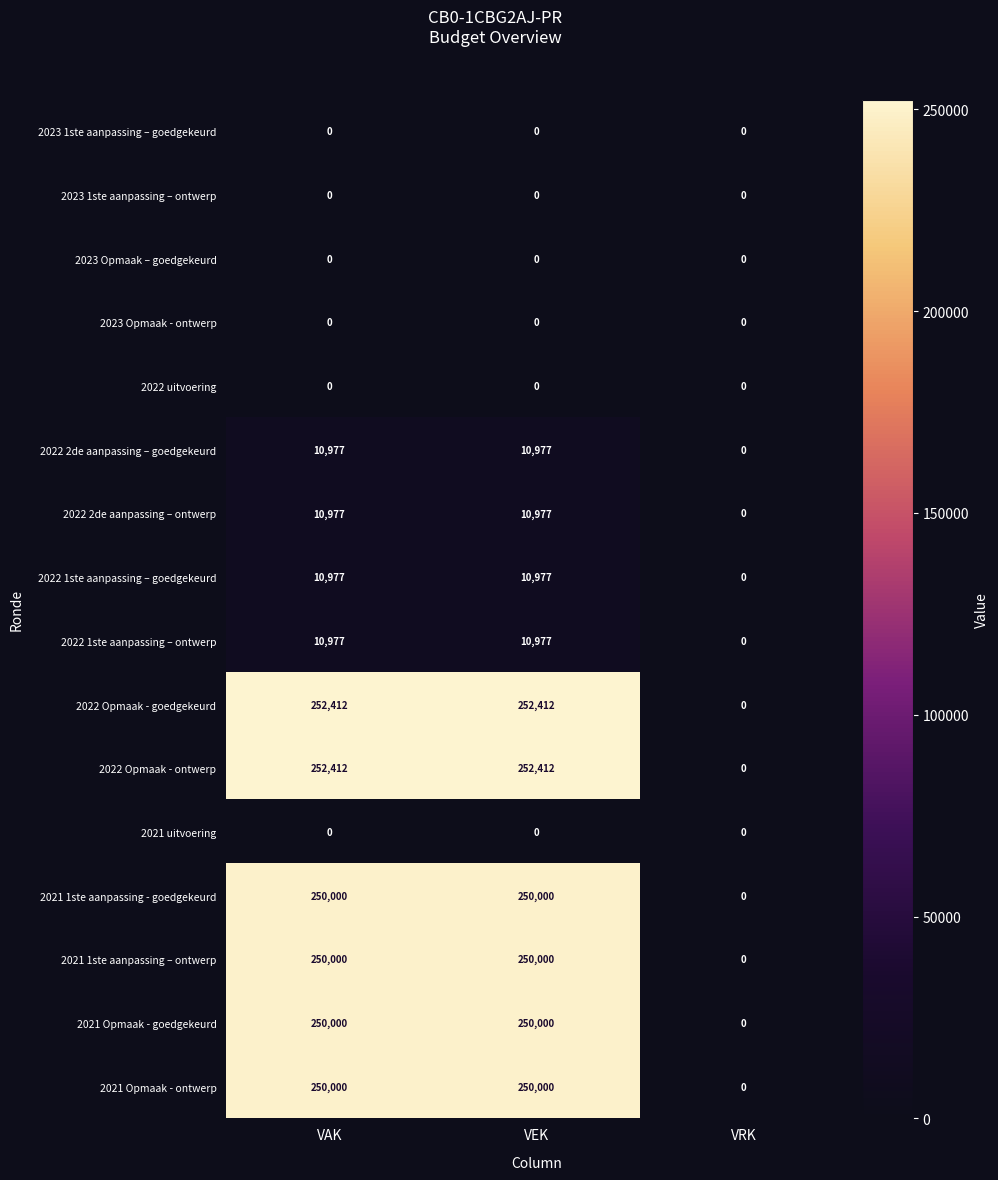

The value of 2021 uitvoering at VAK is 0. True or false?

True